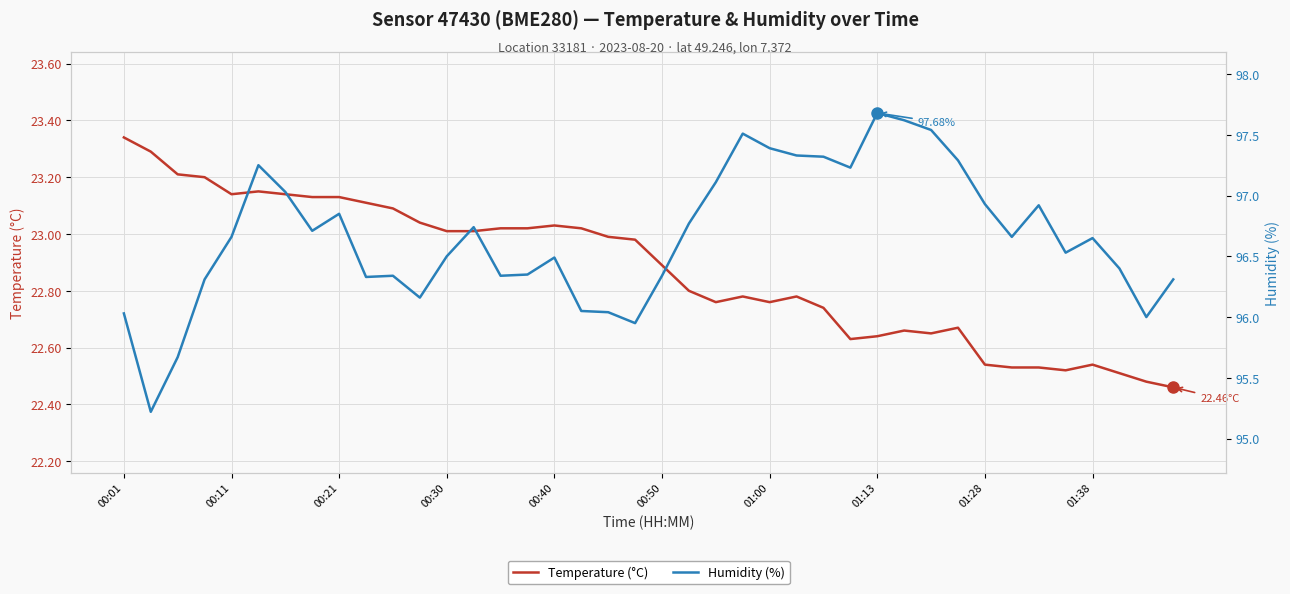

In Humidity (%), how many points are lower than both neighbors (excluding endpoints)?

10